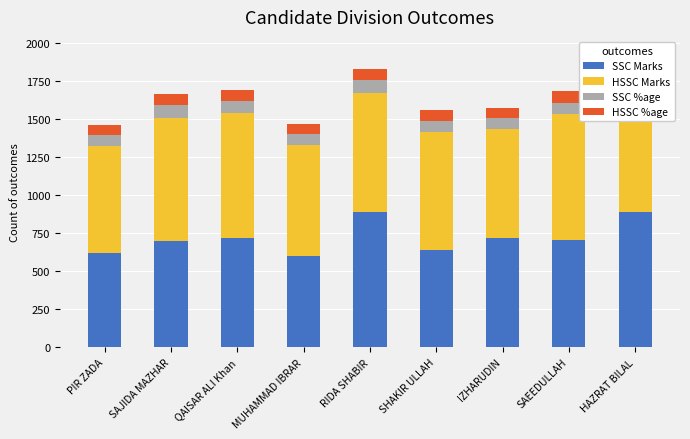

How many categories are shown in the chart?

9